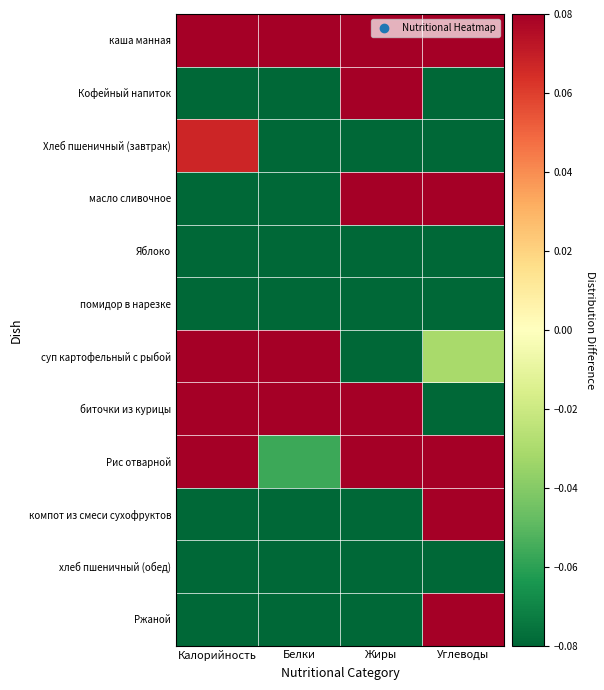

How many distinct data groups are displayed?

12